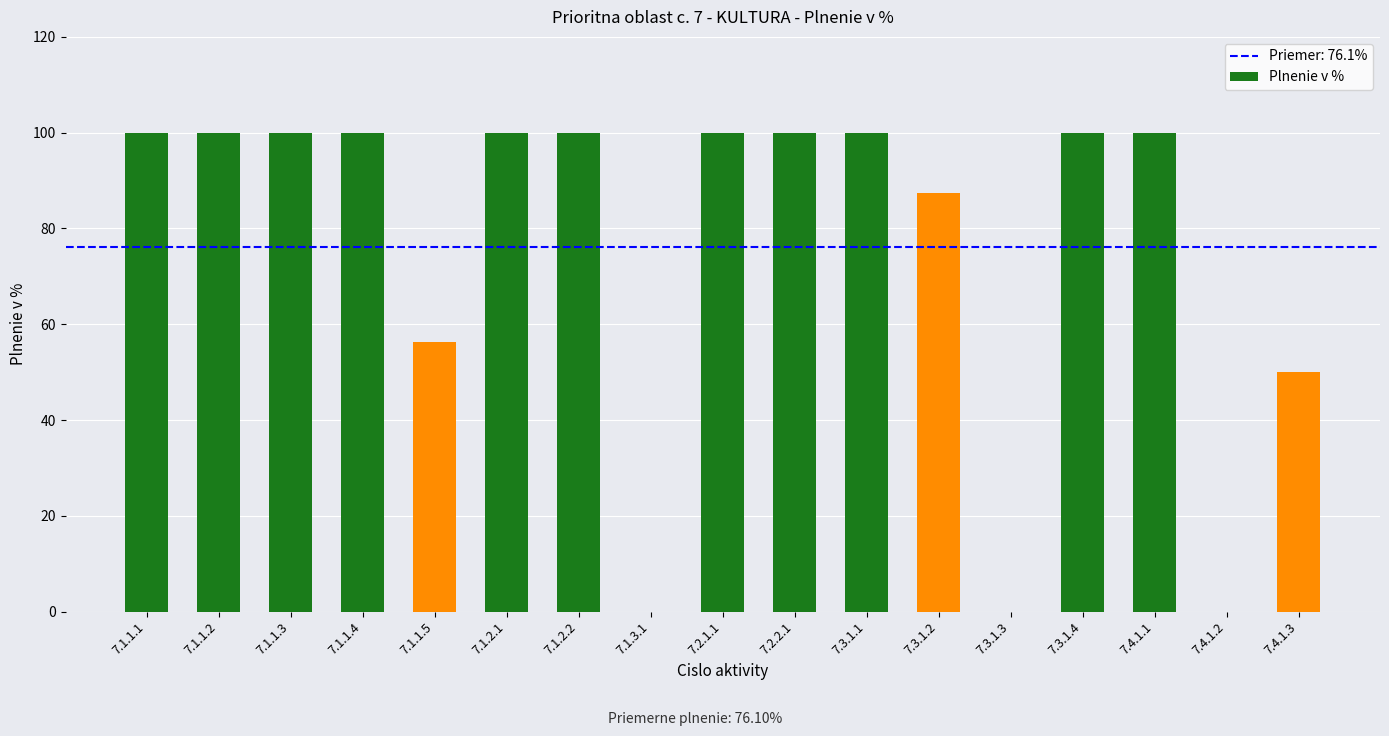

Are the bars horizontal?

No